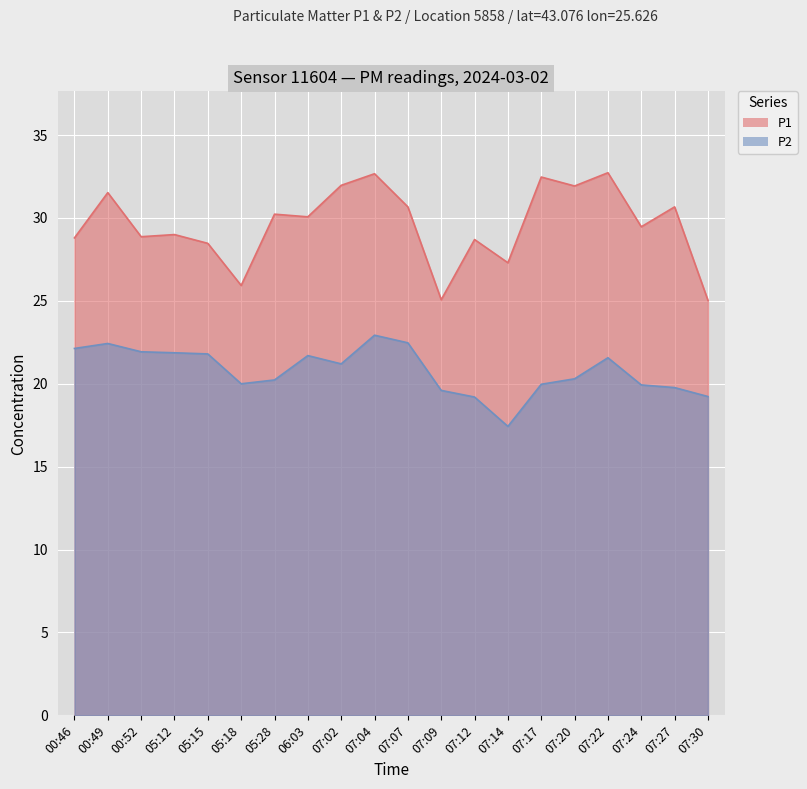

Between 07:14 and 06:03, which is larger?

06:03